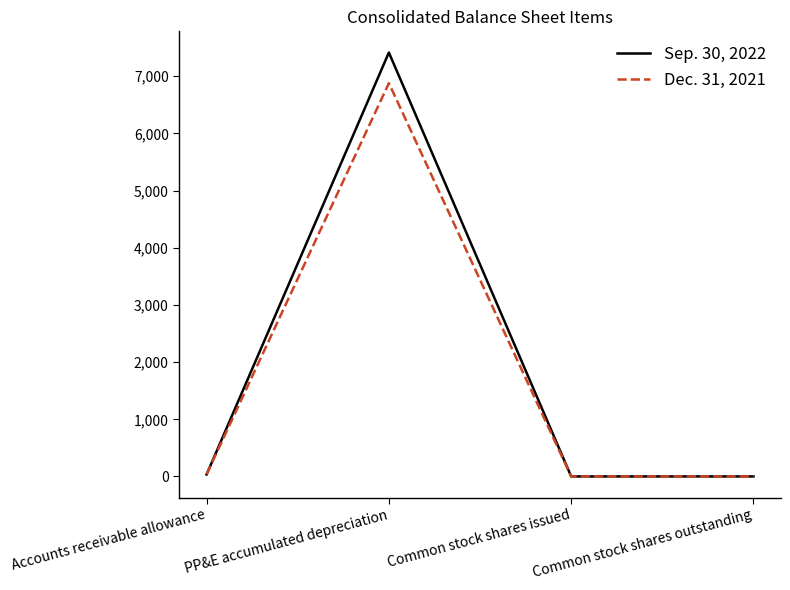

What is the minimum value for Sep. 30, 2022?

1